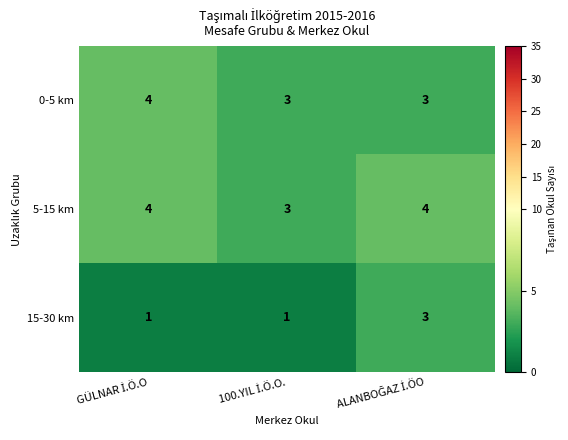

List the series in order of their overall mean, highest first.

5-15 km, 0-5 km, 15-30 km